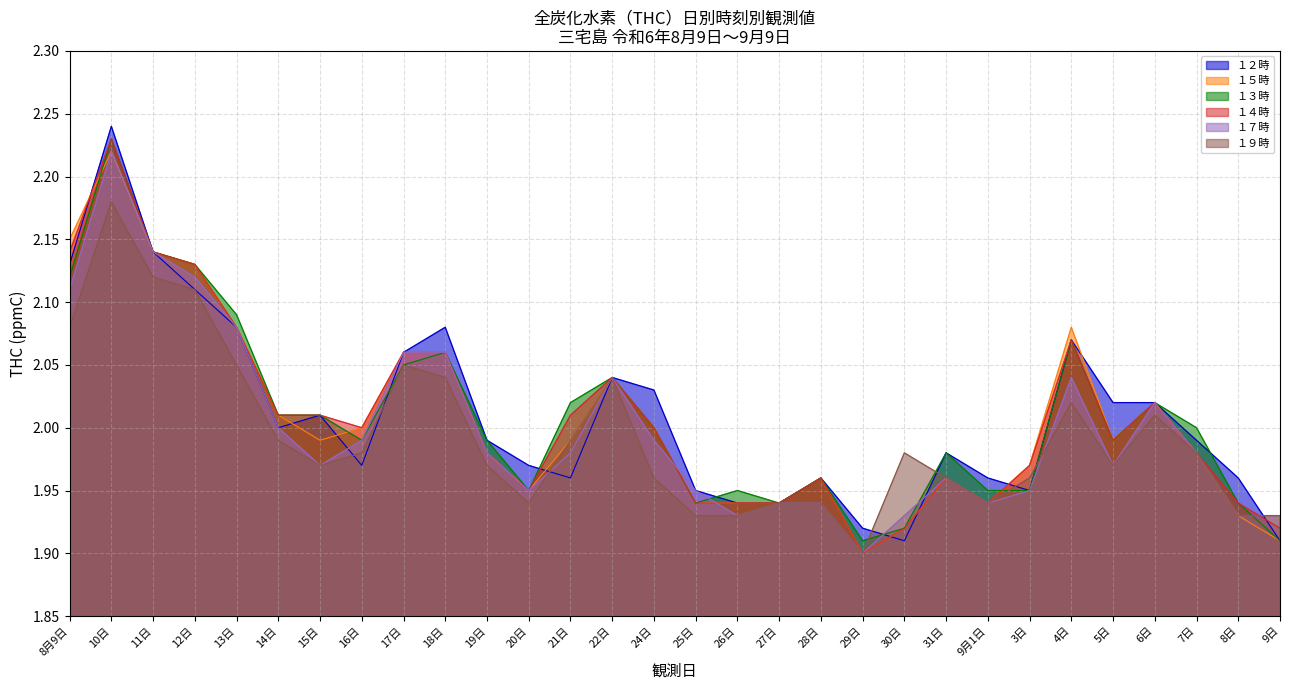

What is the label of the 8th point from the left?

16日